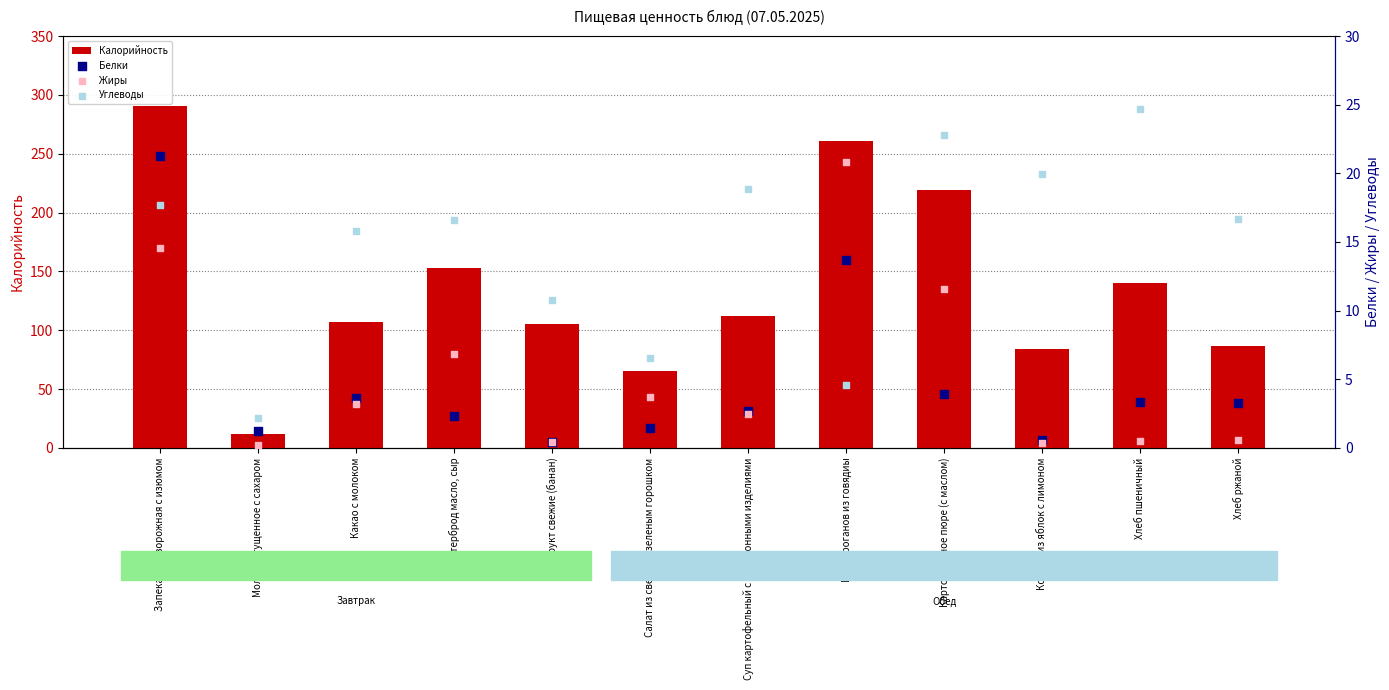

Is the value of Калорийность at Картофельное пюре (с маслом) greater than the value of Белки at Салат из свеклы с зеленым горошком?

Yes